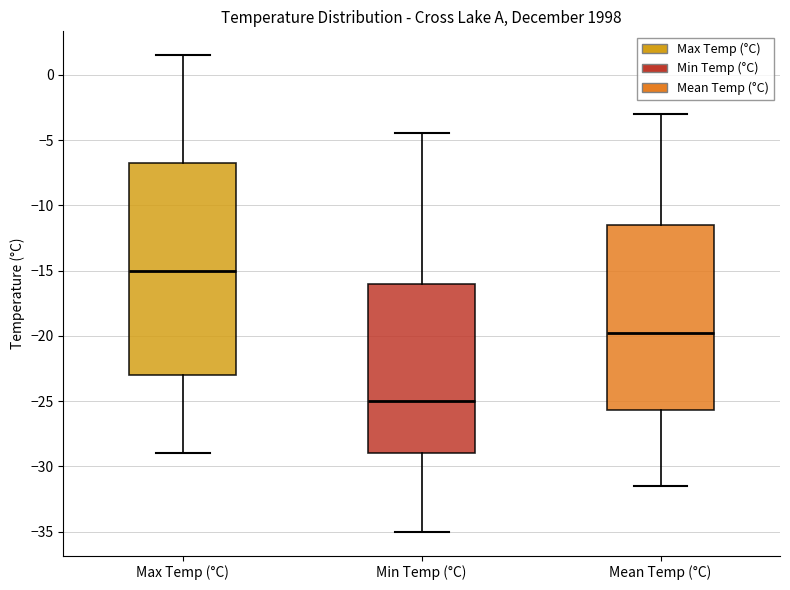

Reading left to right, transcribe this box plot: for each box, give where its median line is, the range the box spans, and where its two whiskers end, as read against the y-axis. The values are not printed on the chart, so give them approximately, as read against the axis.

Max Temp (°C): median -15.0, box -23.0 to -6.5, whiskers -29.0 to 1.5
Min Temp (°C): median -25.0, box -29.0 to -16.0, whiskers -35.0 to -4.5
Mean Temp (°C): median -20.0, box -25.5 to -11.5, whiskers -31.5 to -3.0